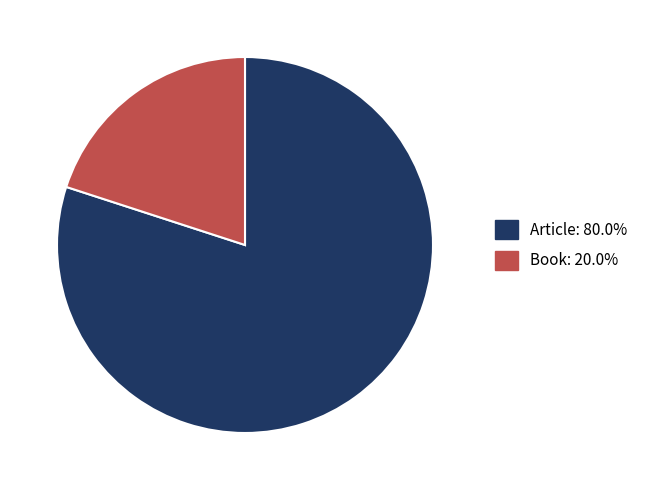

Which slice is the smallest?

Book